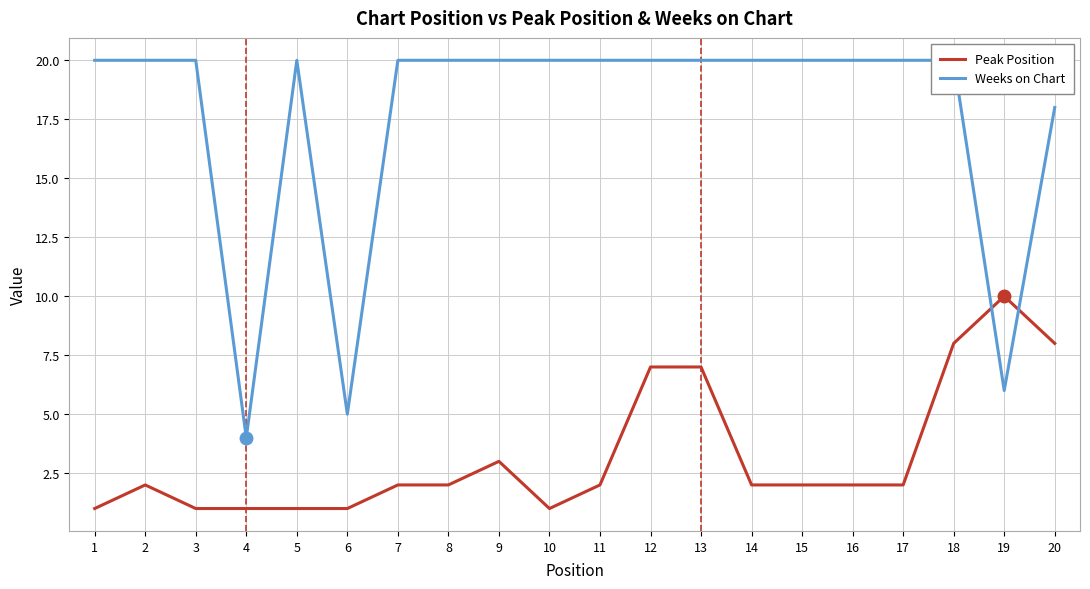

After their last crossing, which series has the higher values: Weeks on Chart or Peak Position?

Weeks on Chart